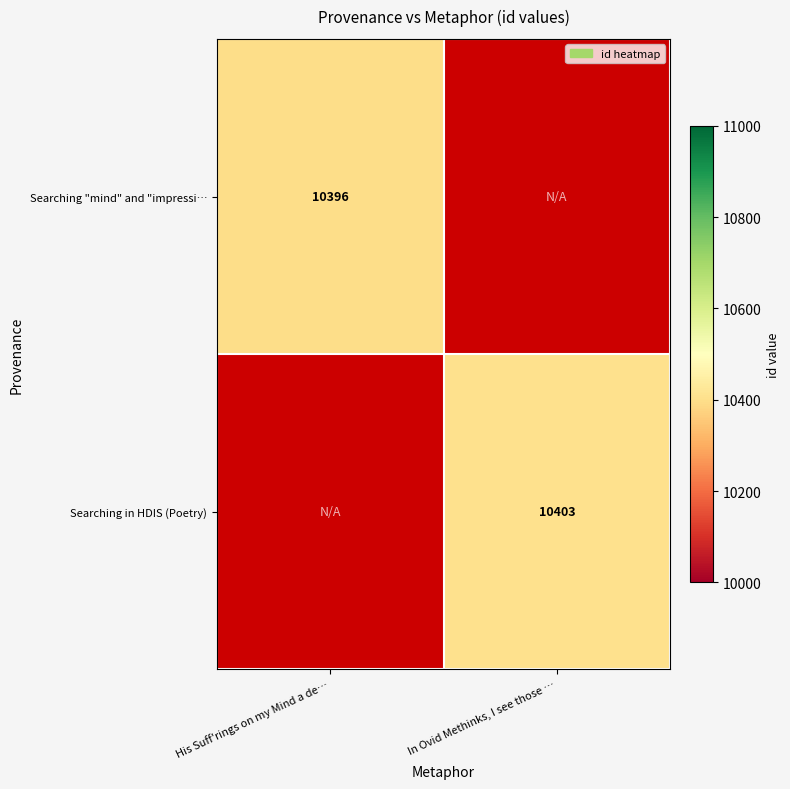

The value of Searching in HDIS (Poetry) at In Ovid Methinks, I see those … is 7266. True or false?

False